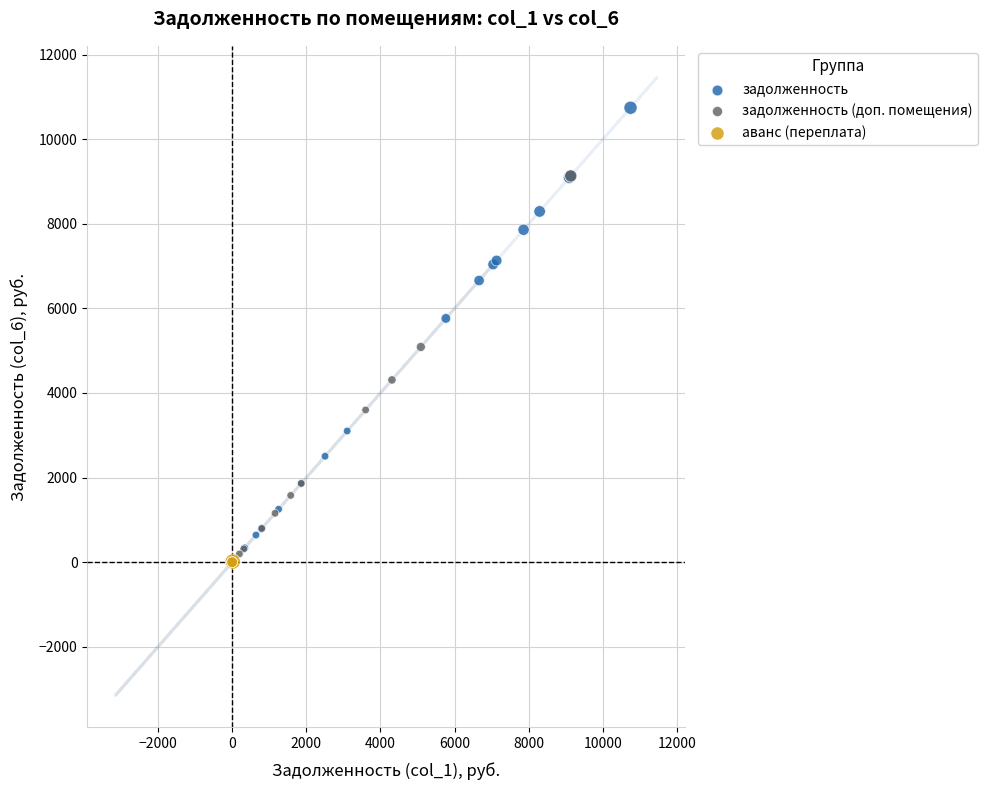

Which series reaches the maximum Y coordinate?

задолженность